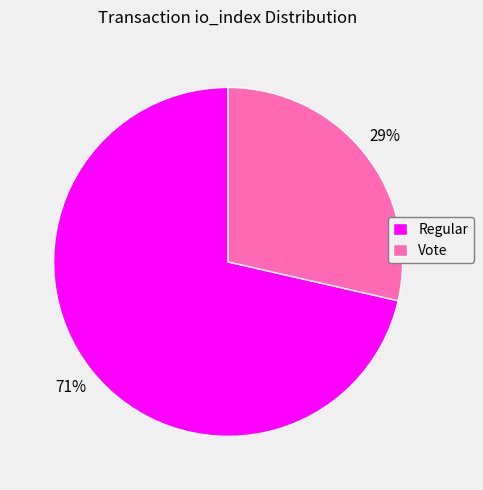

What percentage is the Vote slice, to the nearest percent?

29%